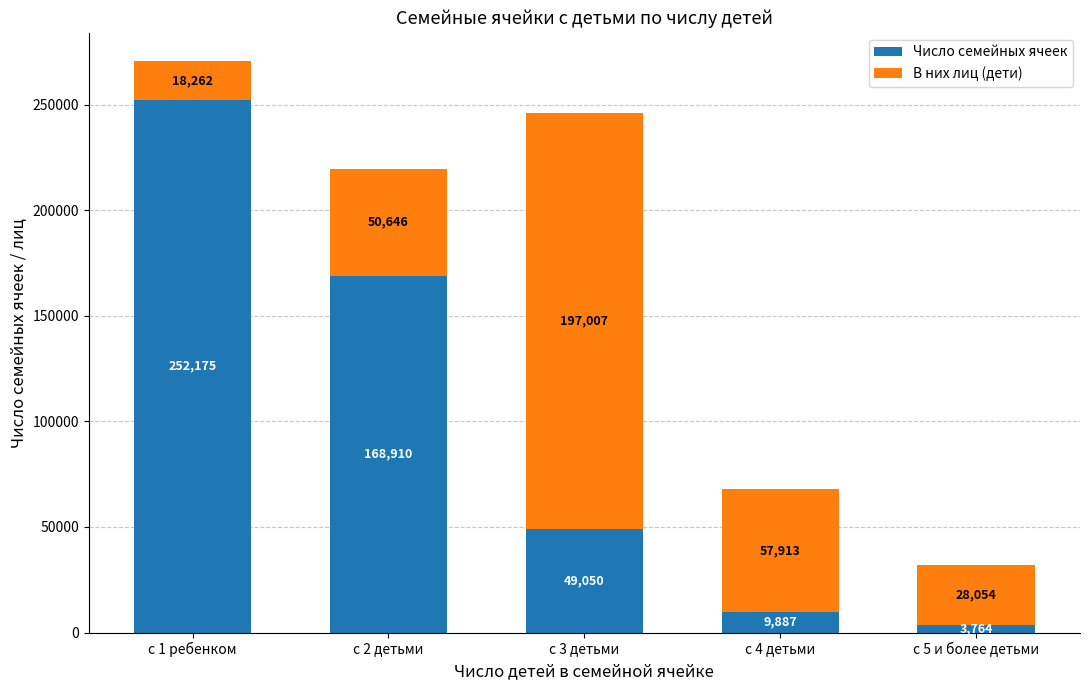

Reading left to right, list the values for the Число семейных ячеек series.

252175	168910	49050	9887	3764